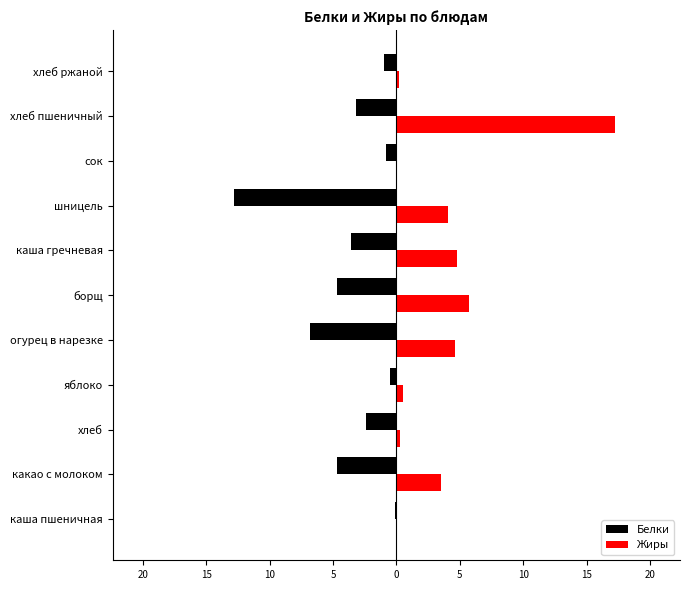

Which series has the largest range (max minus min)?

Жиры